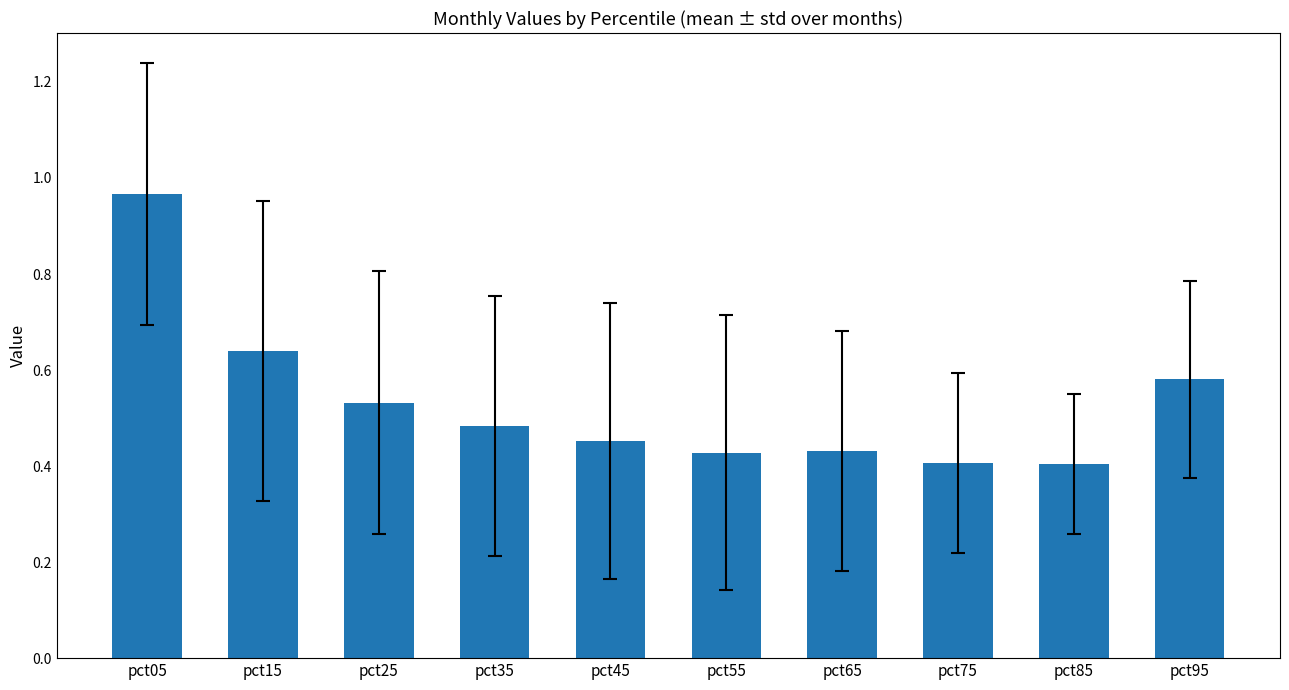

What is the difference between the second highest and minimum values?

0.2